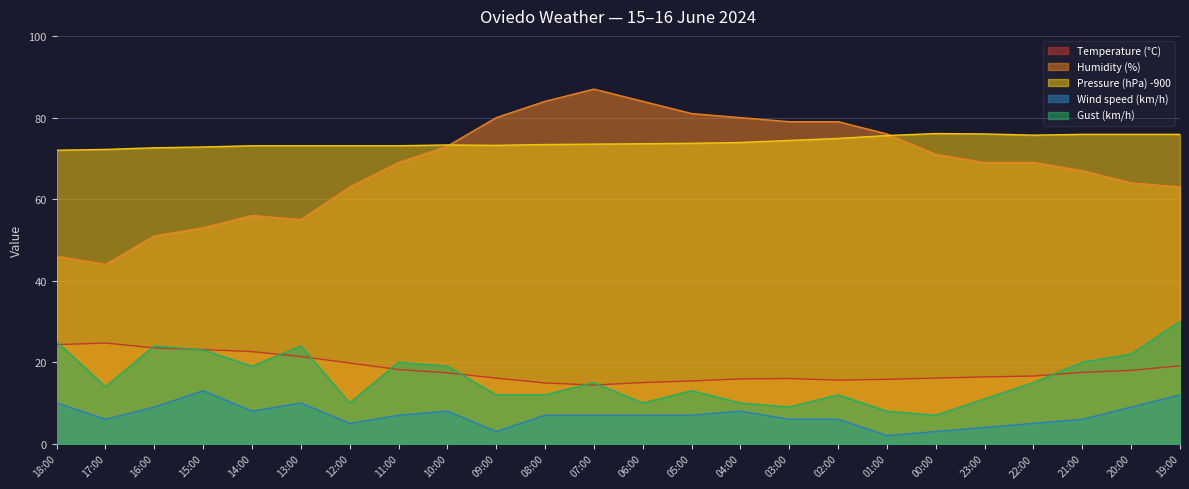

How many series are shown in this chart?

5